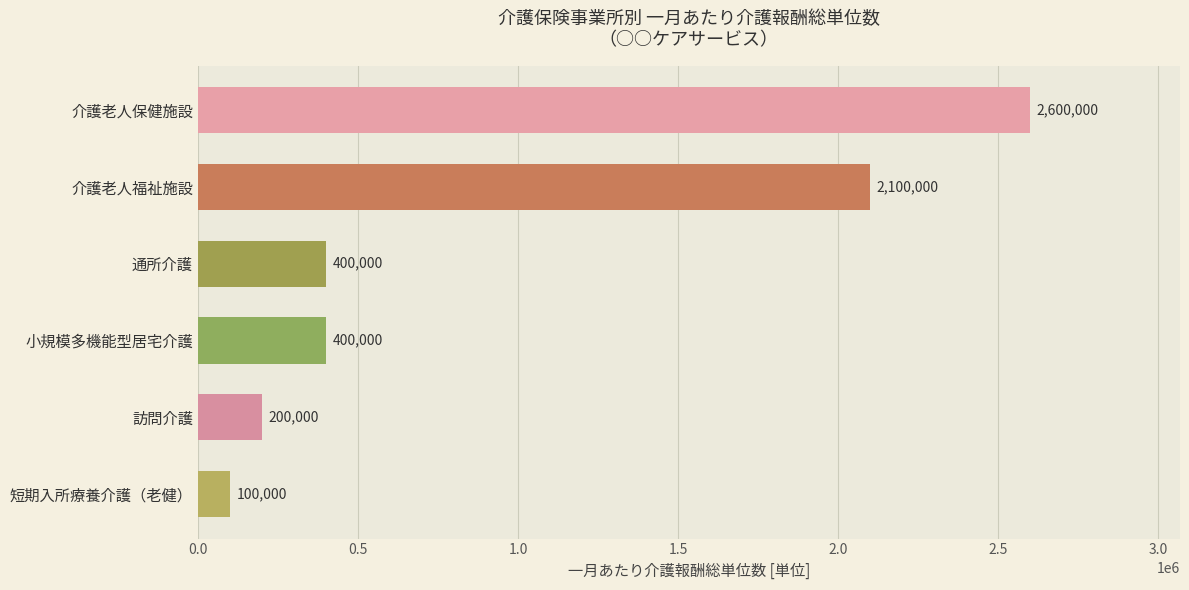

Reading bottom to top, extract all data points from this chart.

100000	200000	400000	400000	2100000	2600000